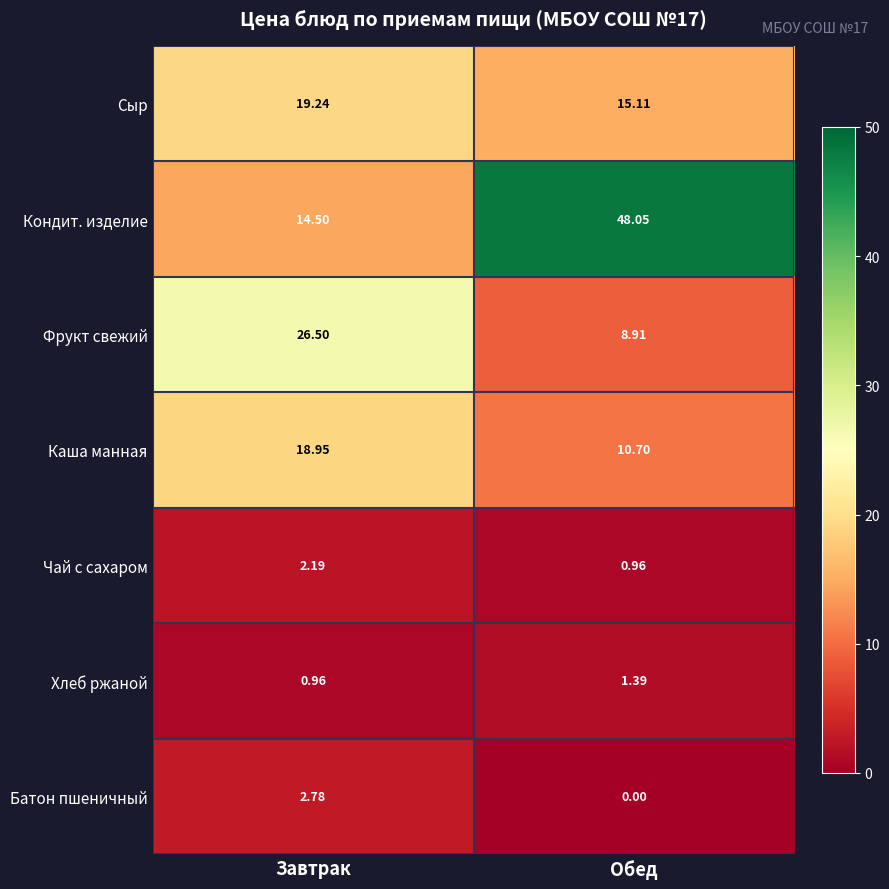

Which series has the largest total across all categories?

Кондит. изделие